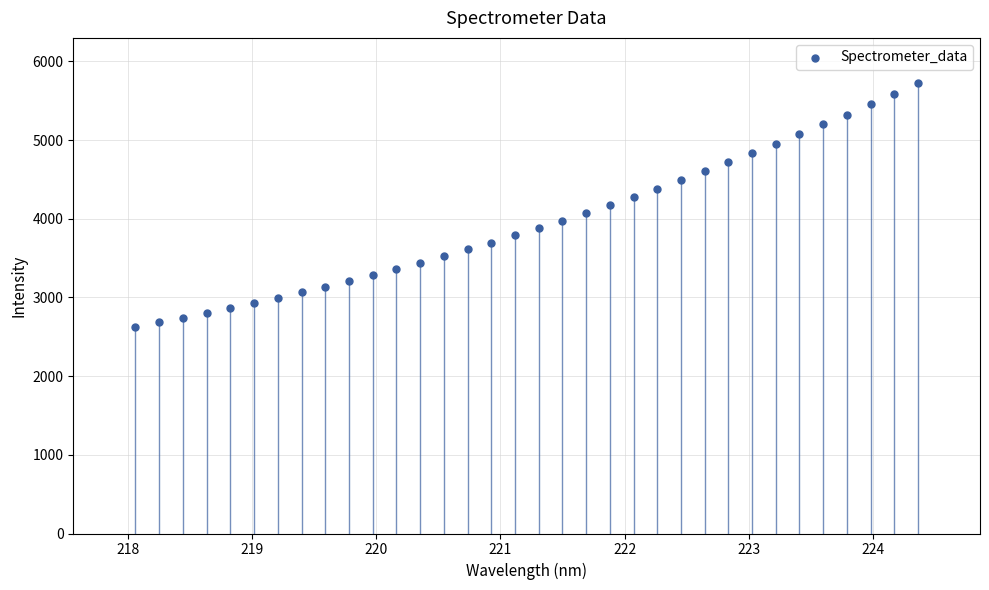

What is the range of X values (max minus min)?

6.3